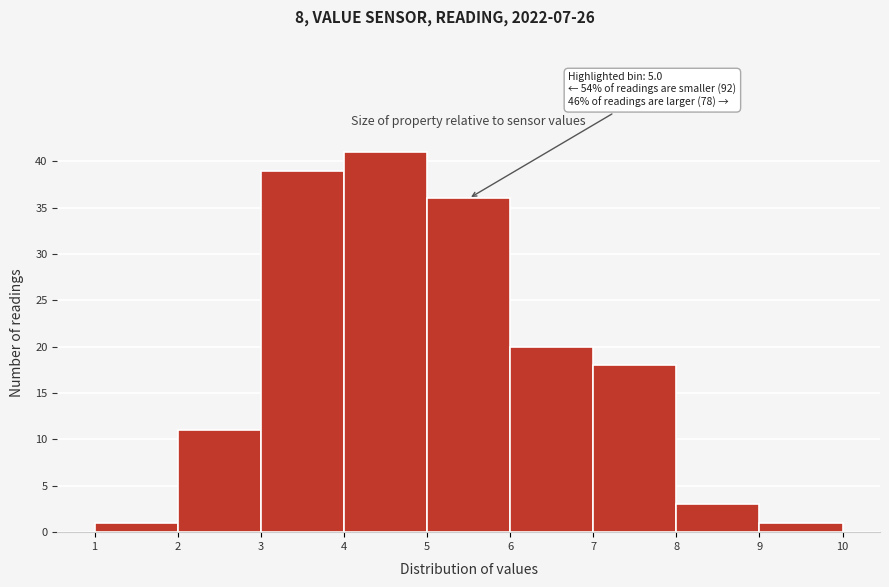

Over which range of the x-axis is the bar tallest?

4 to 5